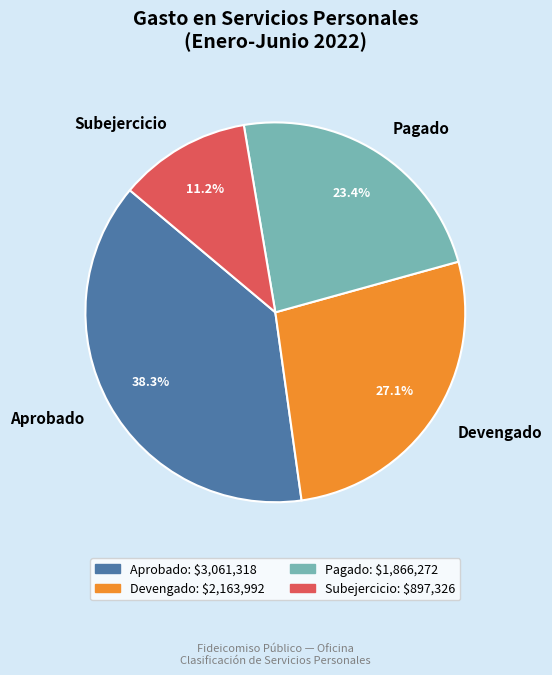

Is it true that Devengado is 33% of the pie?

False